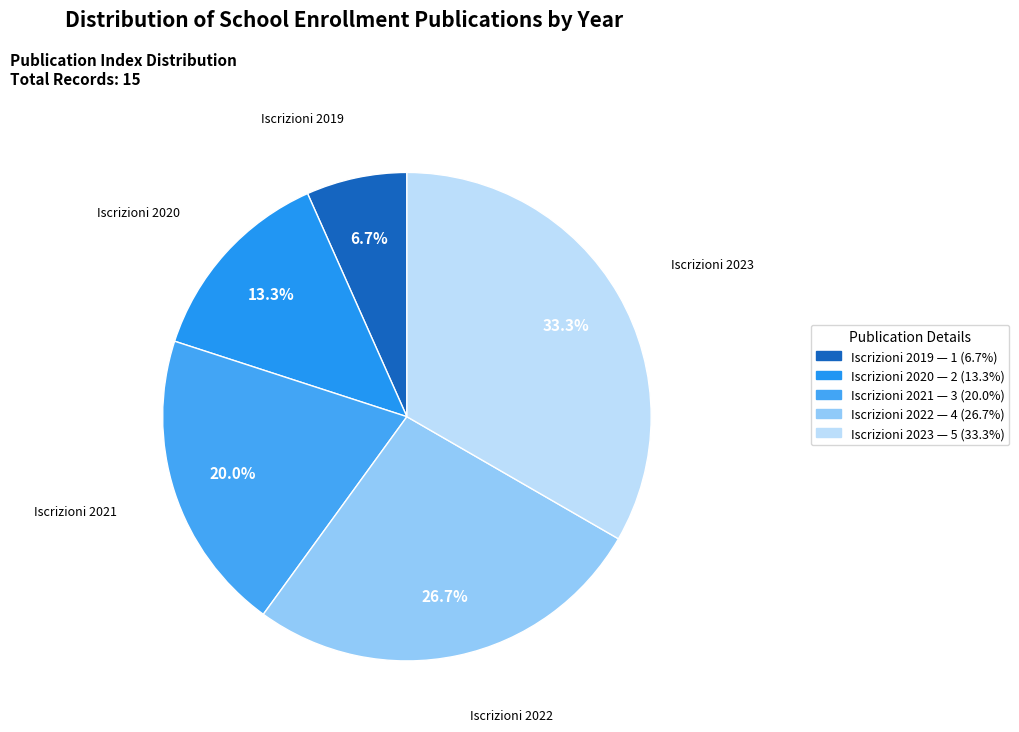

Does Iscrizioni 2019 represent more than half of the total?

No